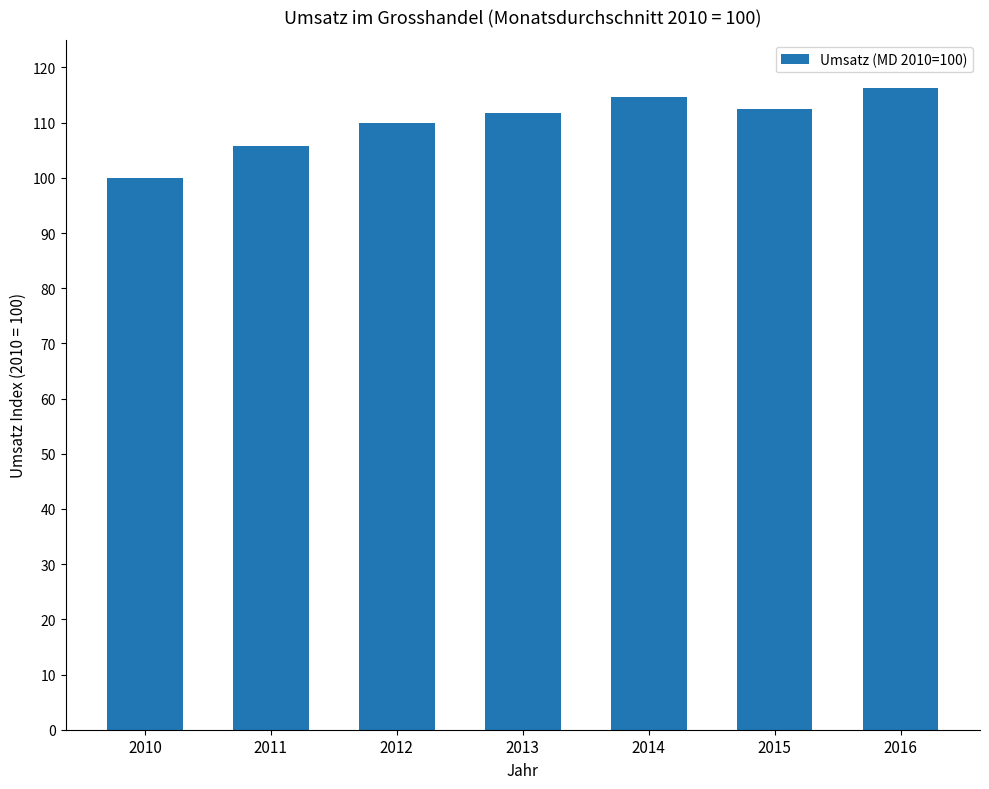

What is the sum of all values?

770.6